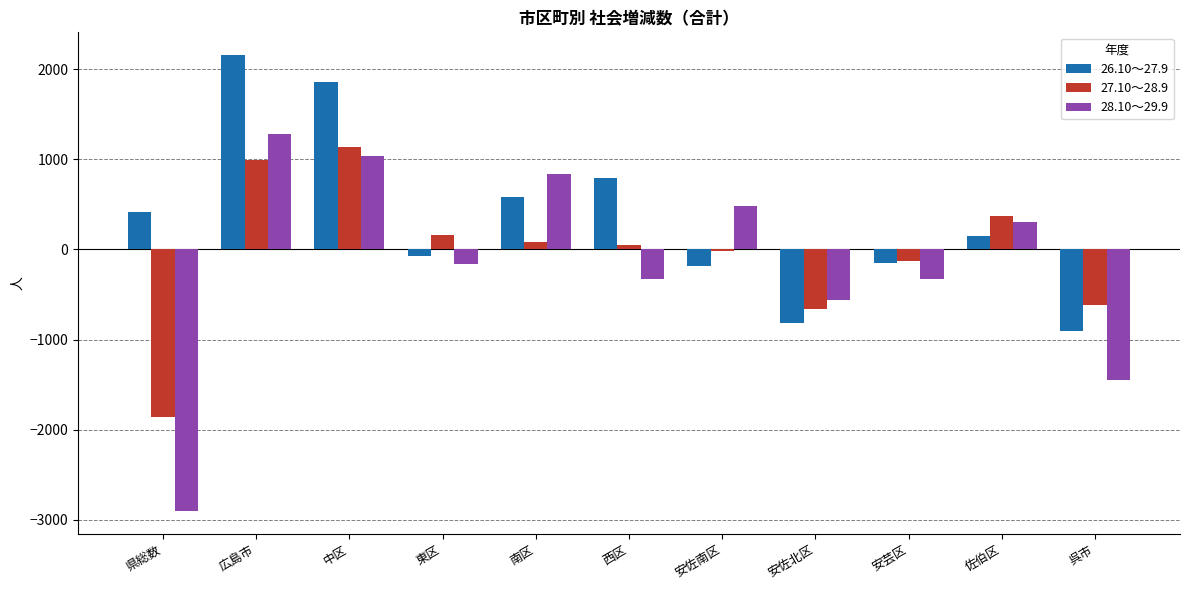

What is the average value of the 26.10～27.9 series?

347